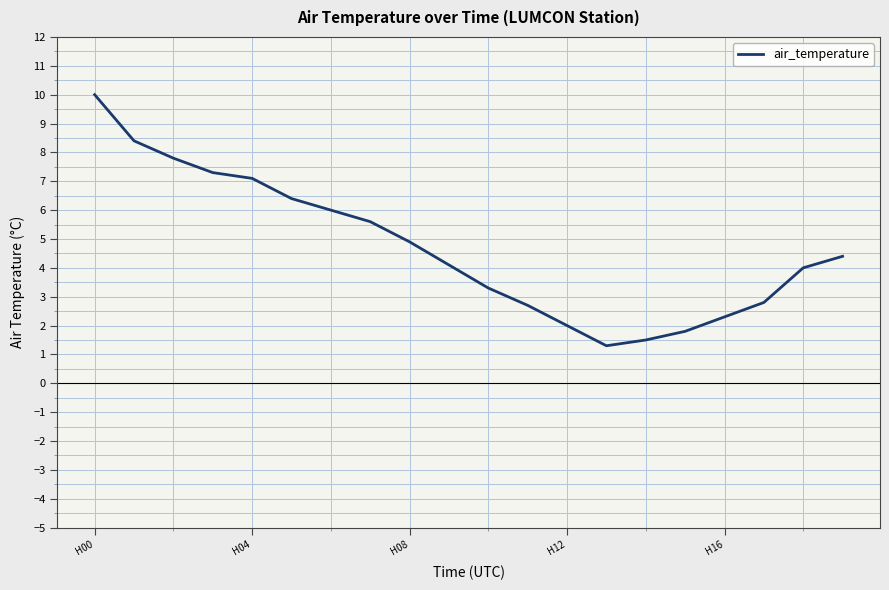

How many series are shown in this chart?

1